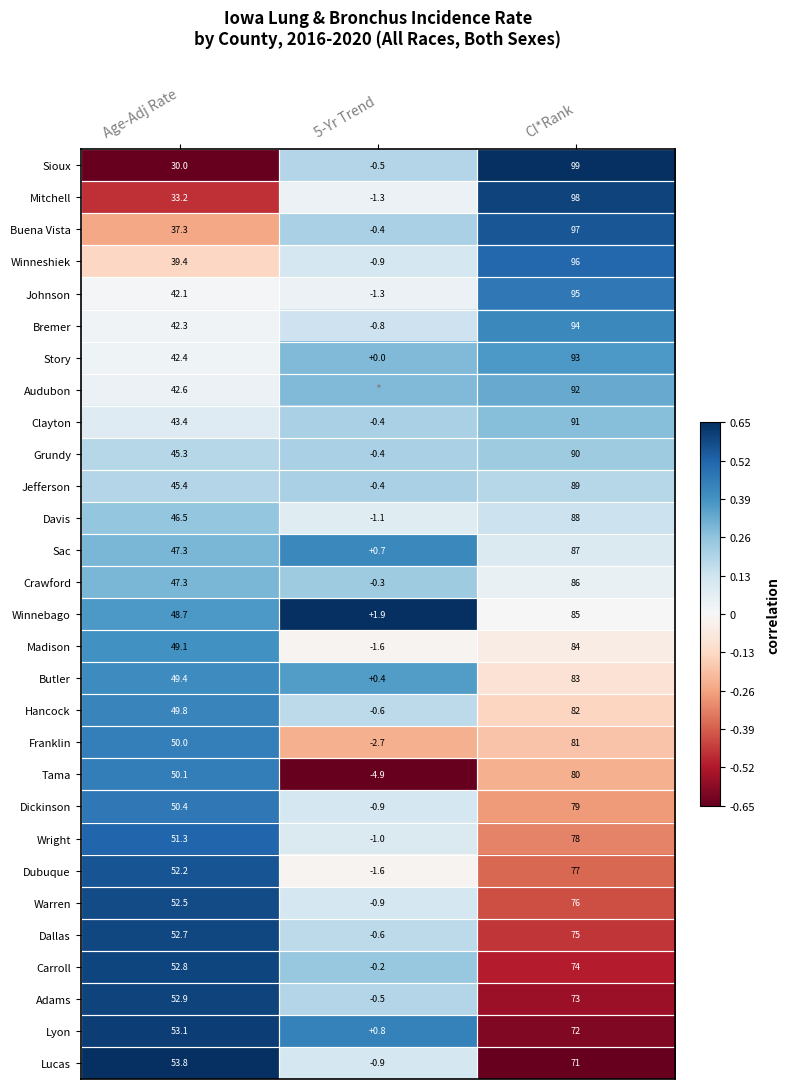

Which series changed the most between Age-Adj Rate and CI*Rank?

Sioux